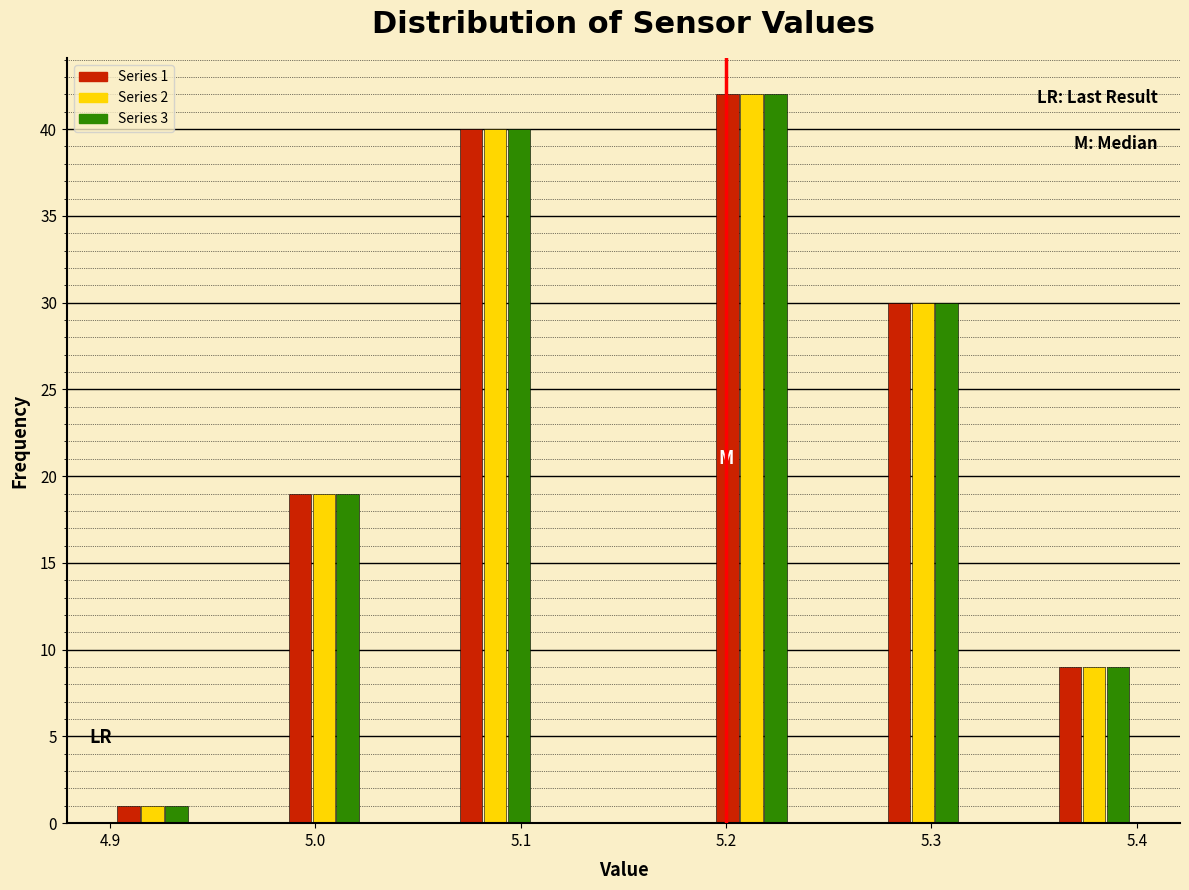

In the Series 2 series, which range on the x-axis has the tallest bar?

5.19 to 5.23